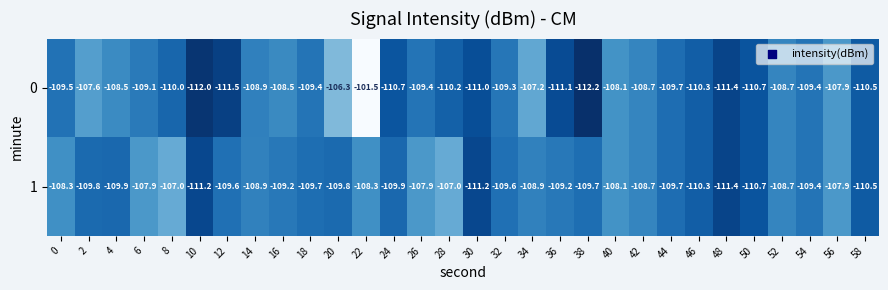

Count the number of categories in the chart.

30